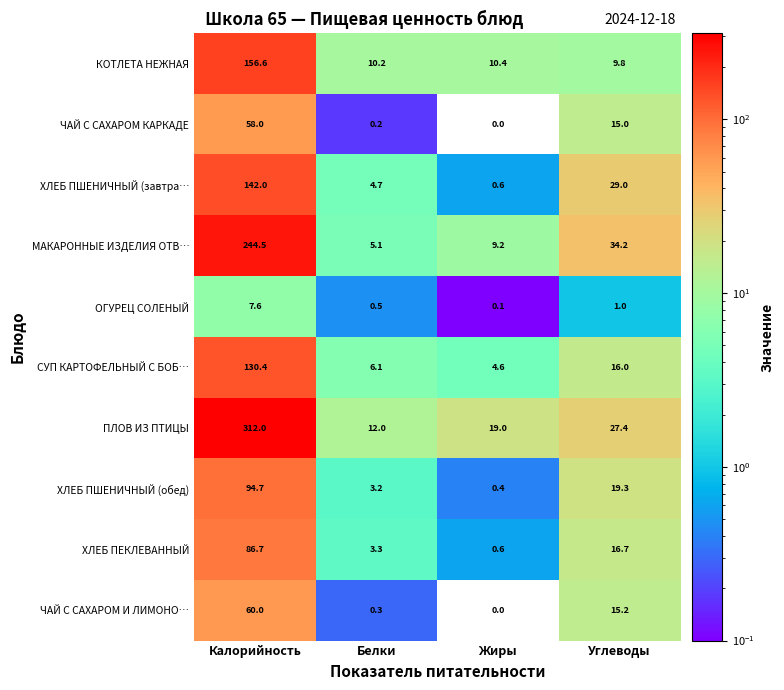

At how many categories does at least one series exceed 200?

1